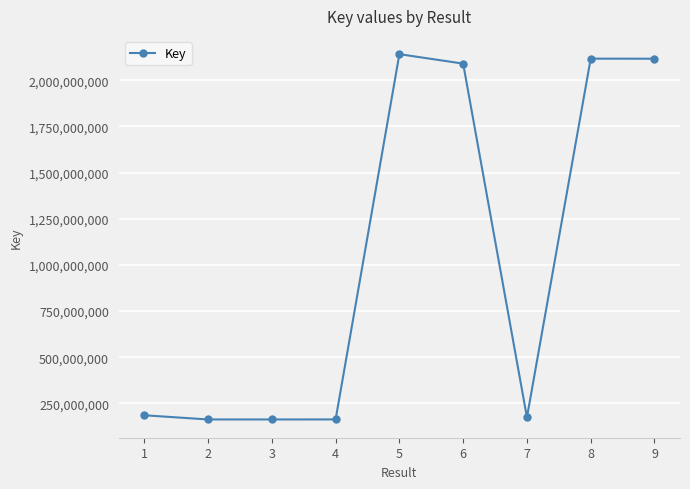

What is the ratio of the value at 3 to the value at 9?

0.1